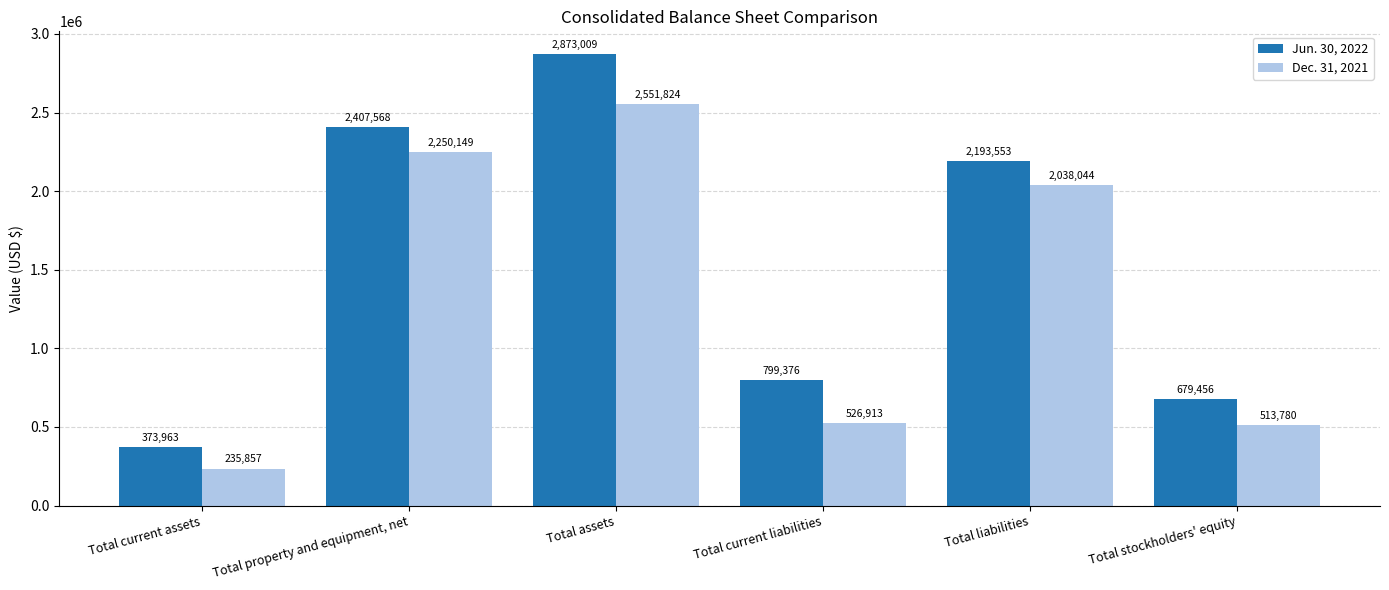

Are the bars grouped side by side (vs. stacked)?

Yes